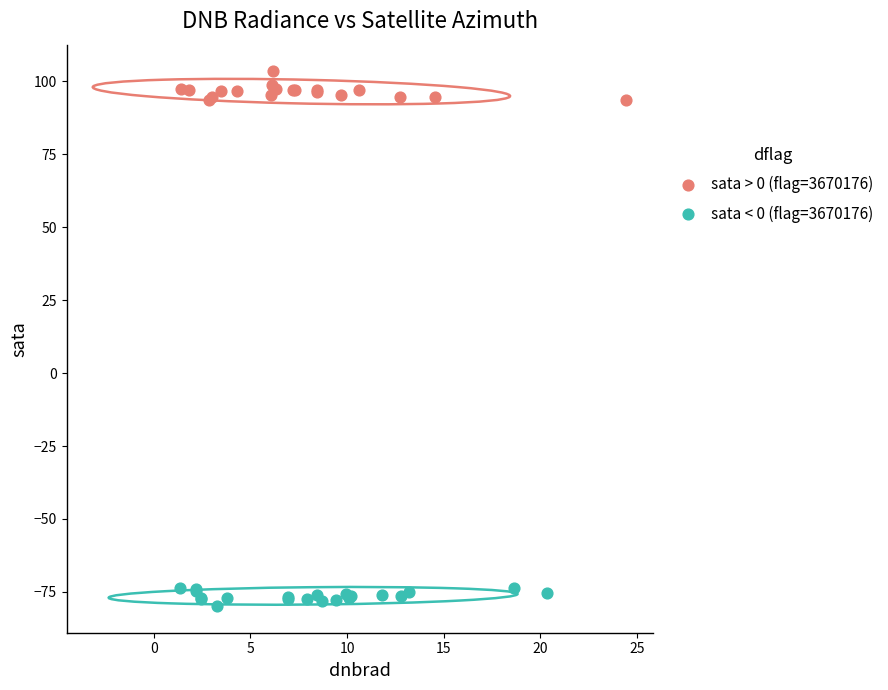

Which series reaches the minimum Y coordinate?

sata < 0 (flag=3670176)